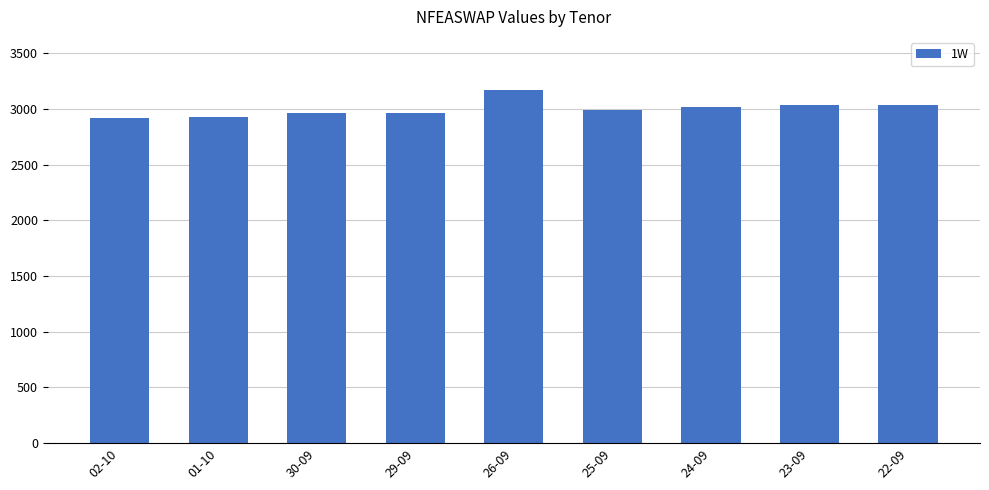

Approximately how many times larger is the value at 25-09 compared to 22-09?

1.0